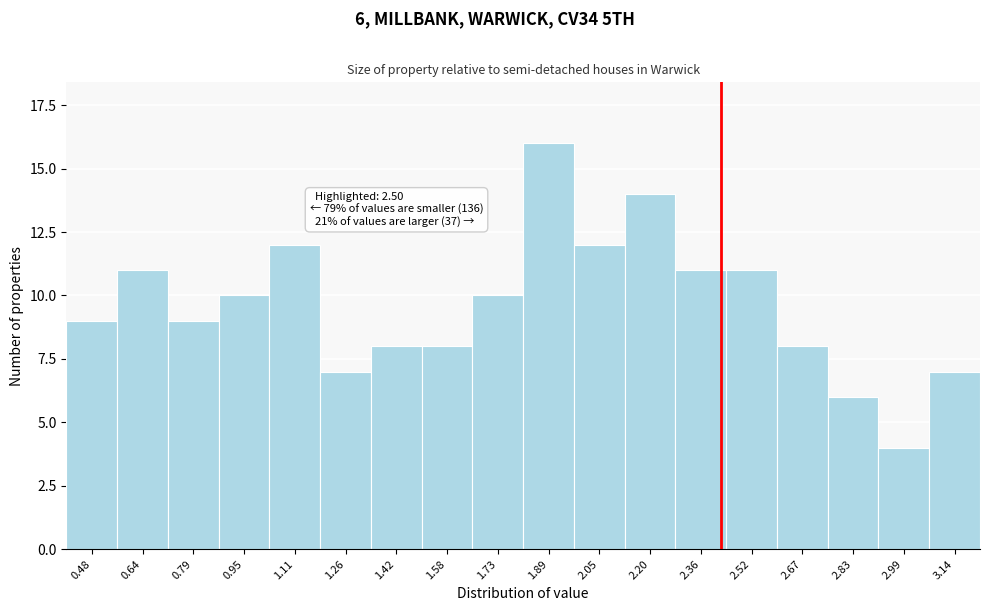

Reading left to right, extract all data points from this chart.

9	11	9	10	12	7	8	8	10	16	12	14	11	11	8	6	4	7